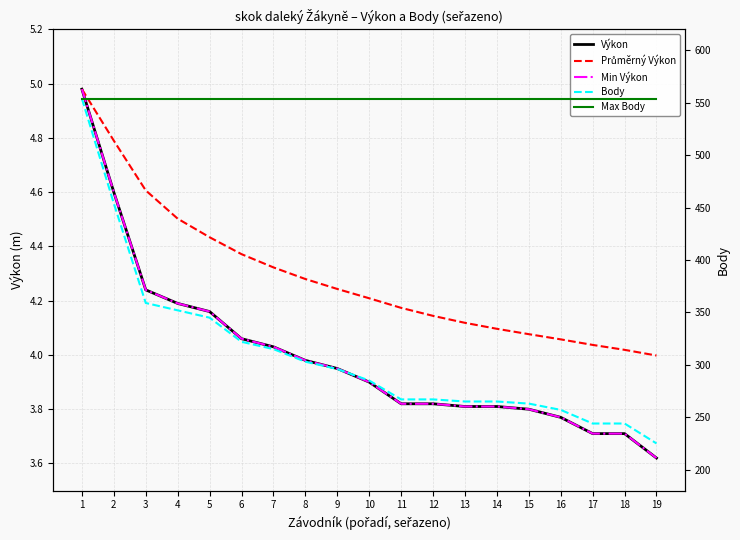

What is the maximum value for Výkon?

5.0